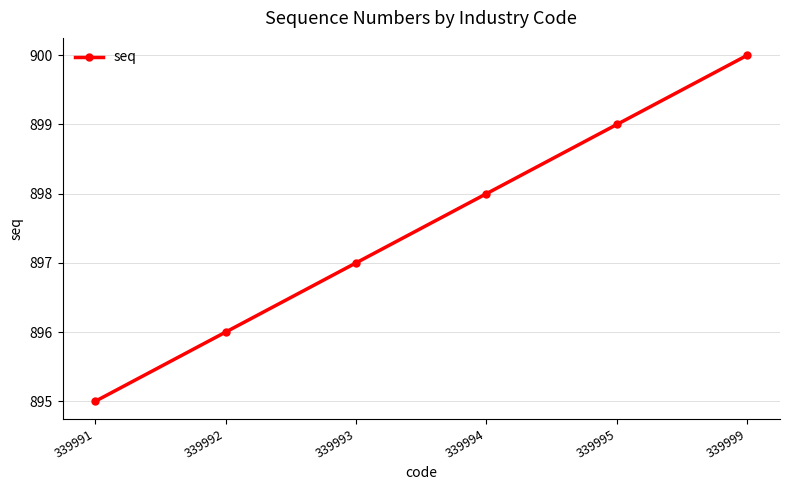

What is the average value?

898